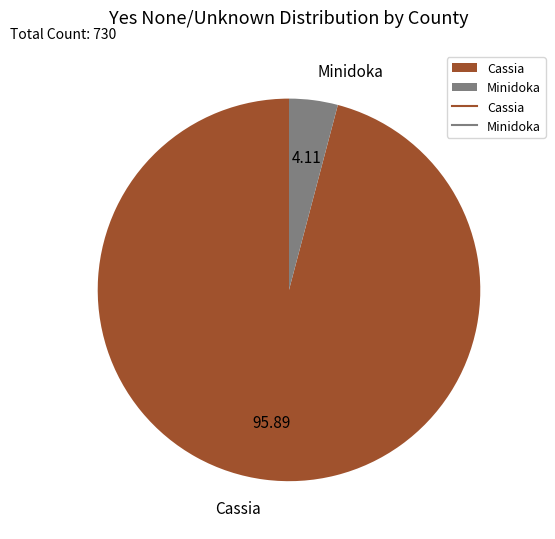

Which has a higher value, Cassia or Minidoka?

Cassia